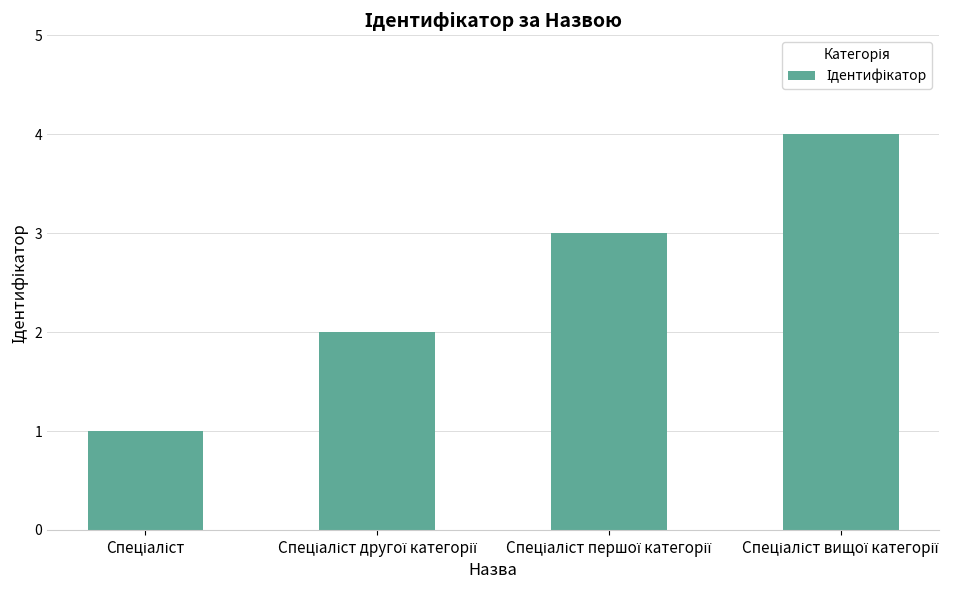

What is the sum of all values?

10